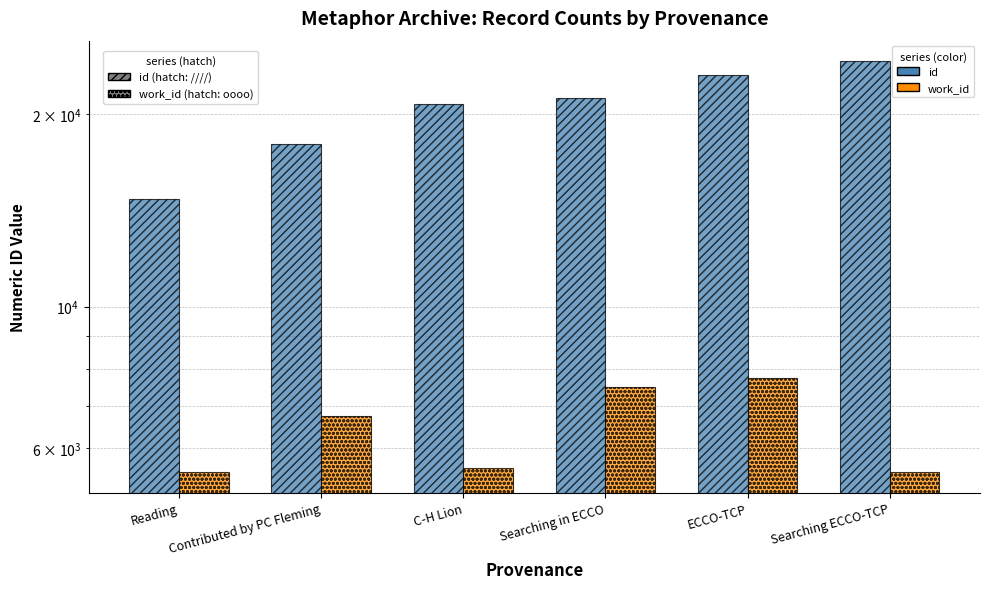

How many groups of bars are there?

6